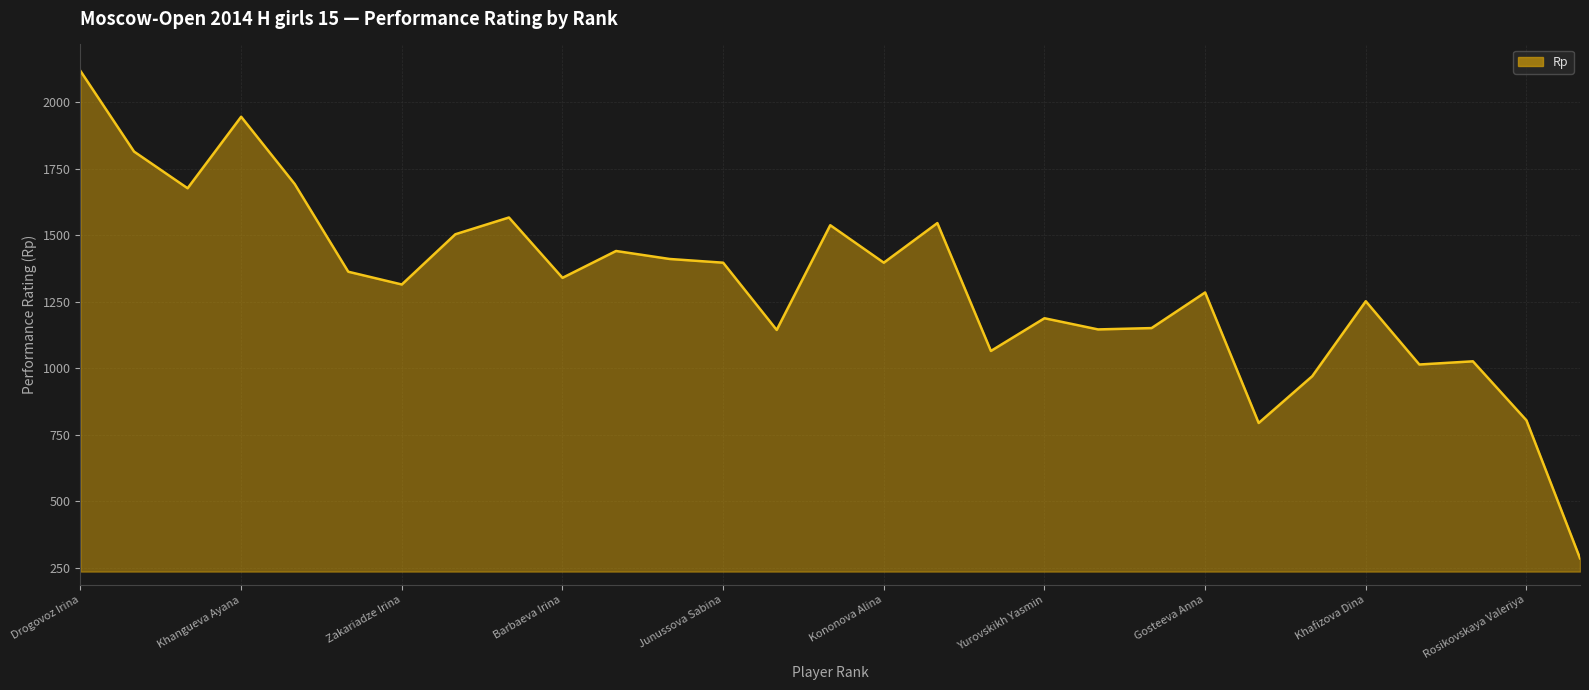

What is the difference between the maximum and minimum values?

1833